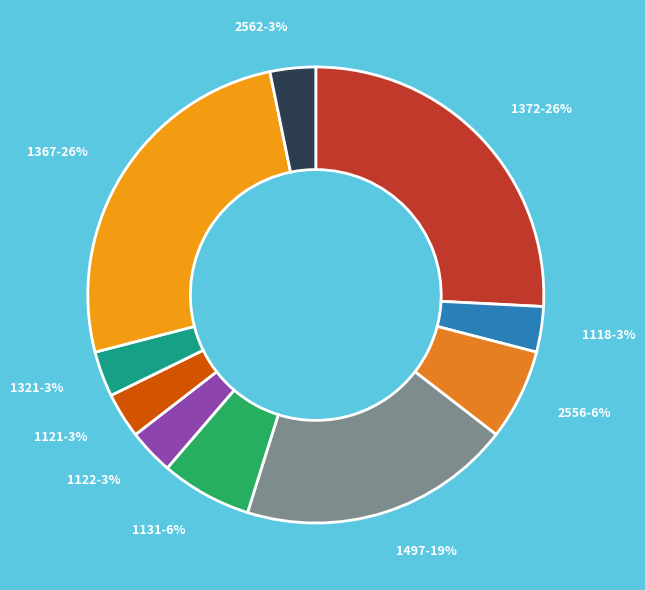

What percentage is the 1122 slice, to the nearest percent?

3%